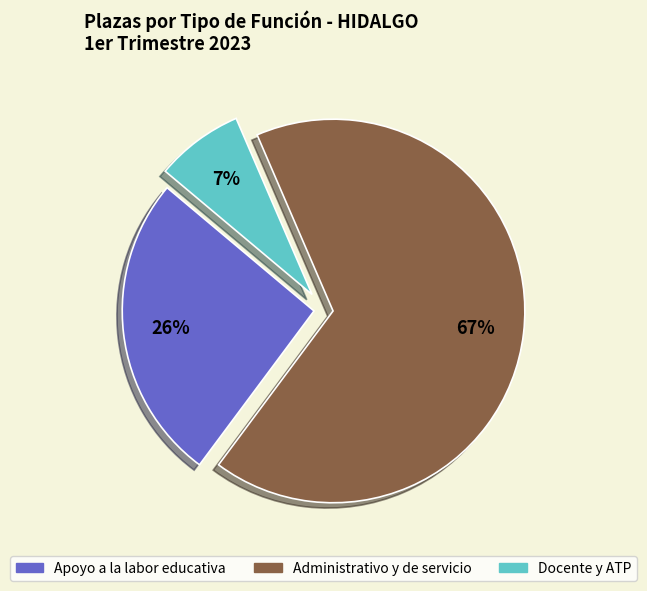

Is there any slice that represents more than half of the pie?

Yes